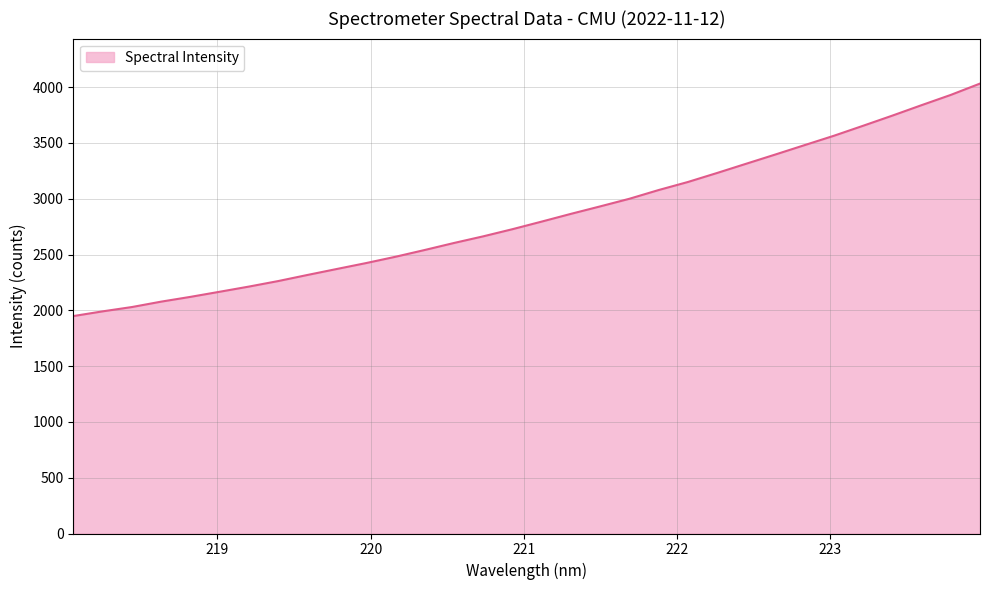

What is the difference between the maximum and minimum values?

2083.2